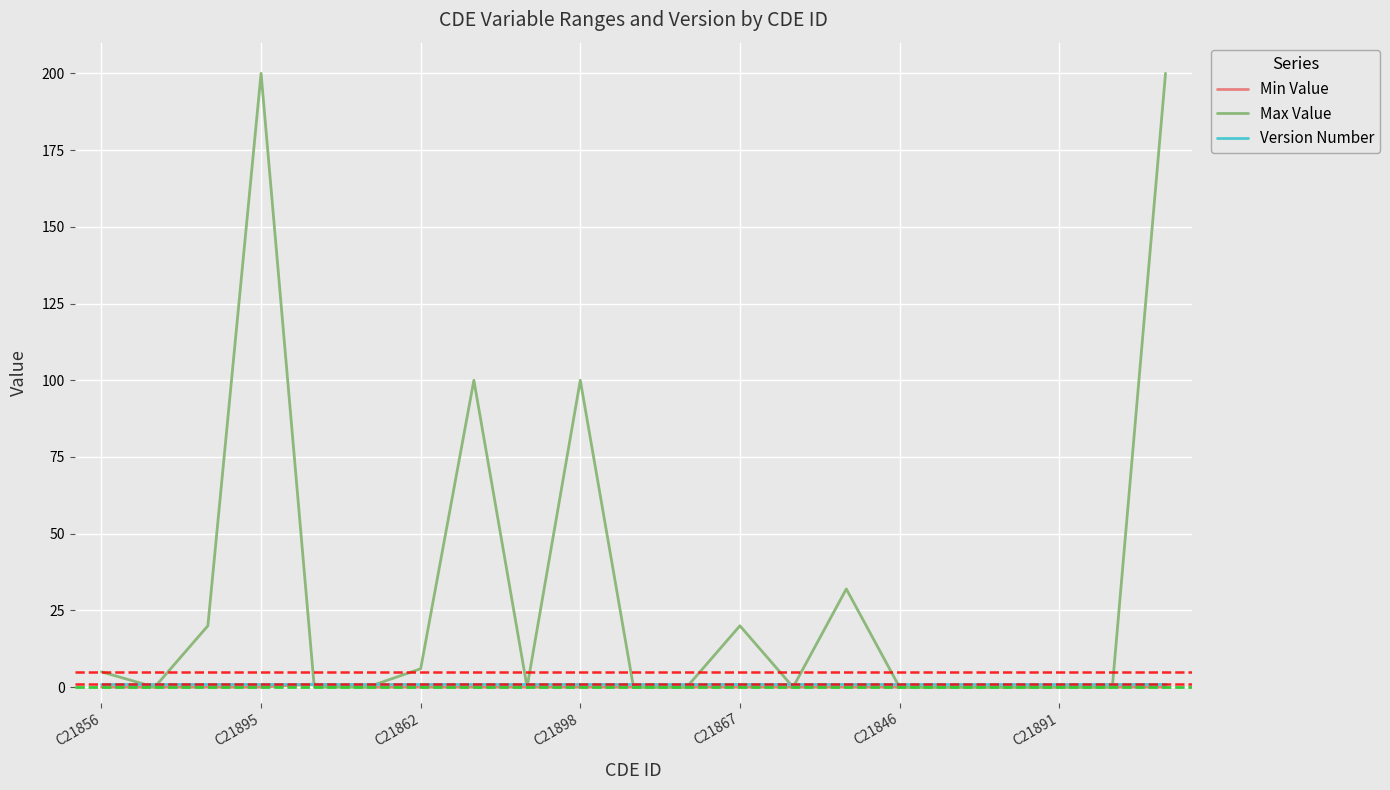

At how many categories does at least one series exceed 105?

2